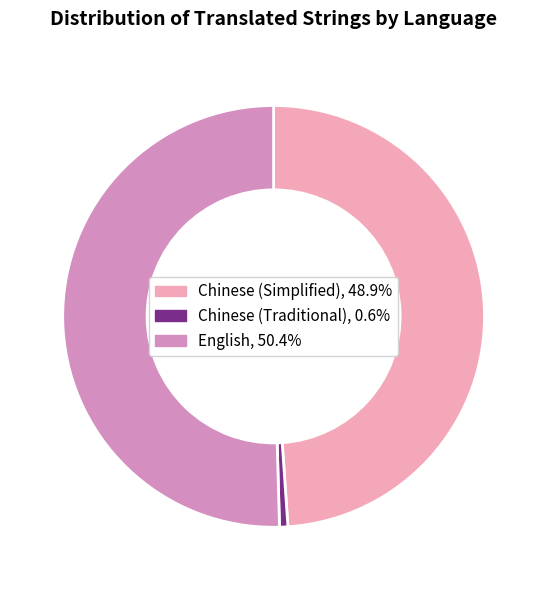

Between English and Chinese (Simplified), which is larger?

English